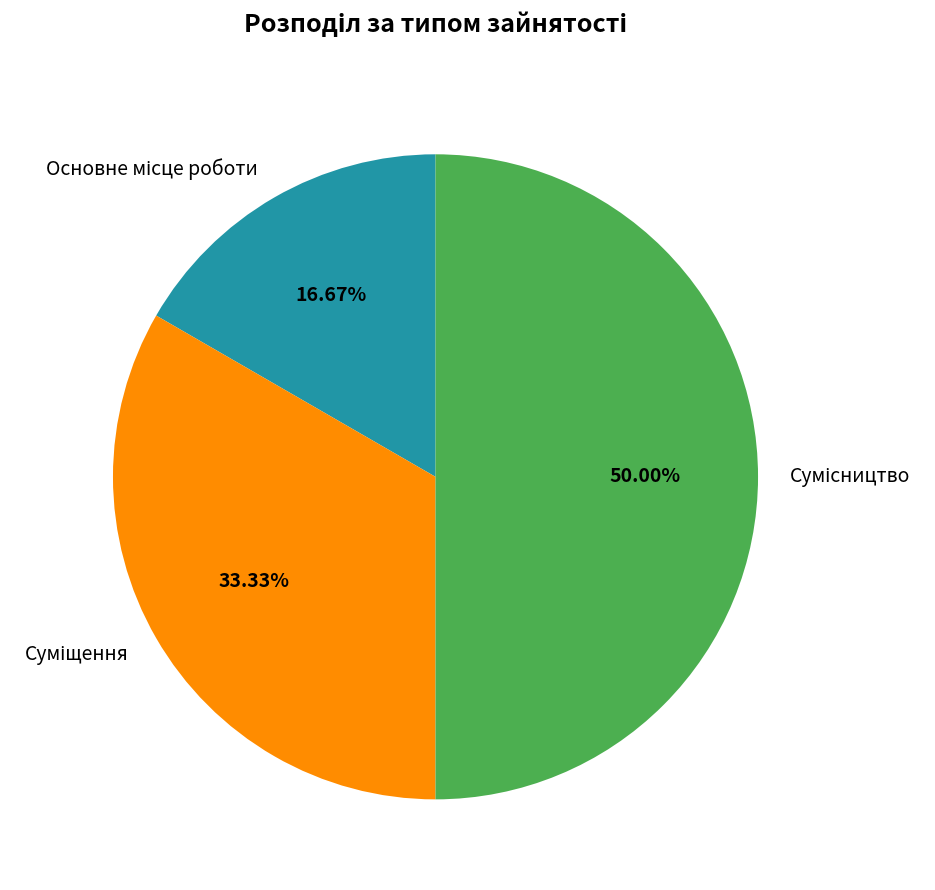

What is the ratio of the value at Основне місце роботи to the value at Сумісництво?

0.3